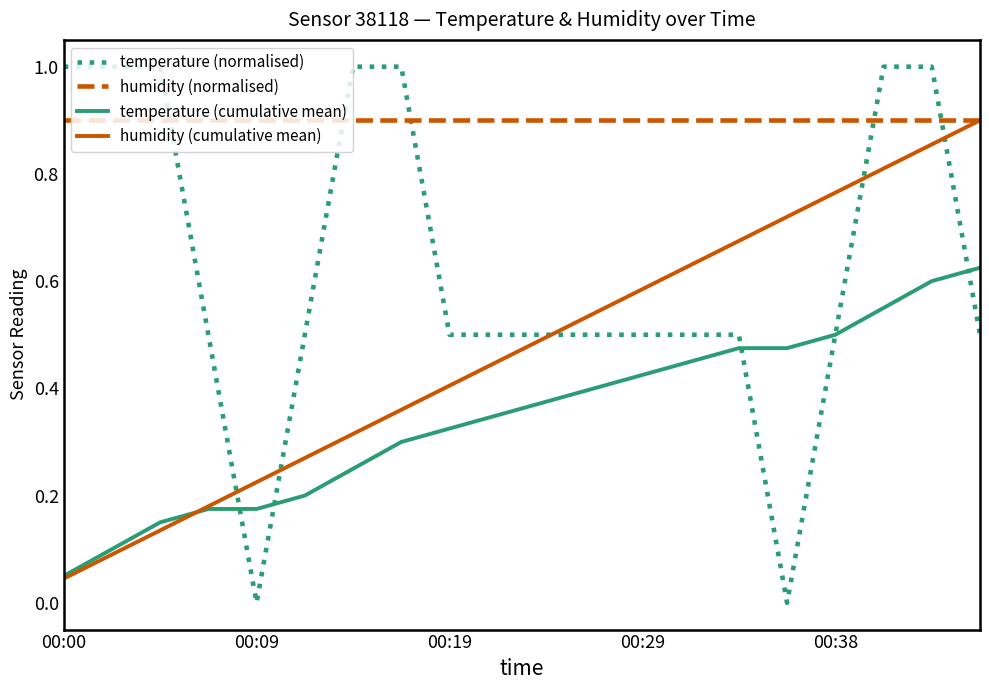

Is this an area chart (filled region under the line)?

No